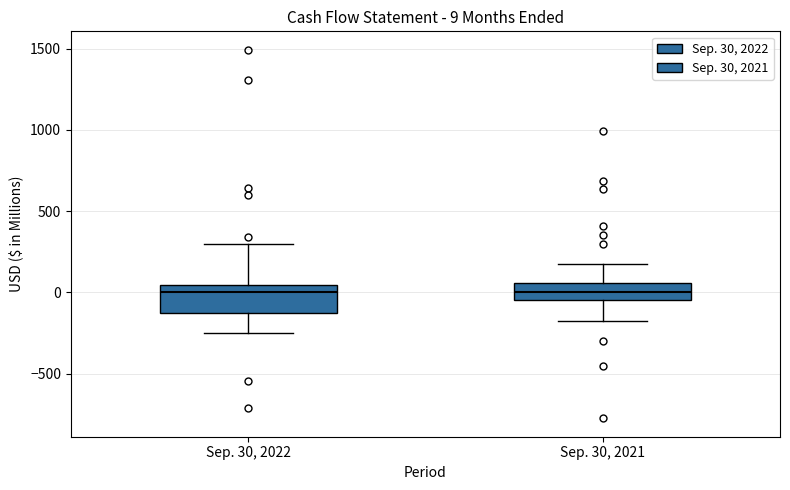

Which box is the tallest, from its lower edge to its upper edge?

Sep. 30, 2022